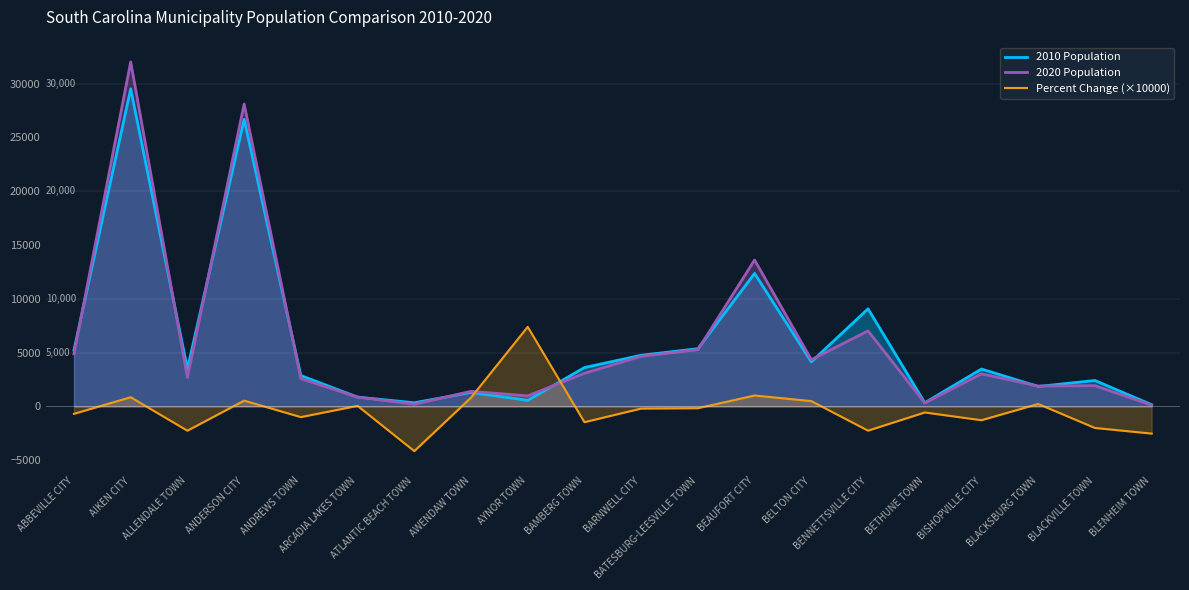

What value does the 2010 Population series have at BEAUFORT CITY?

12361.0